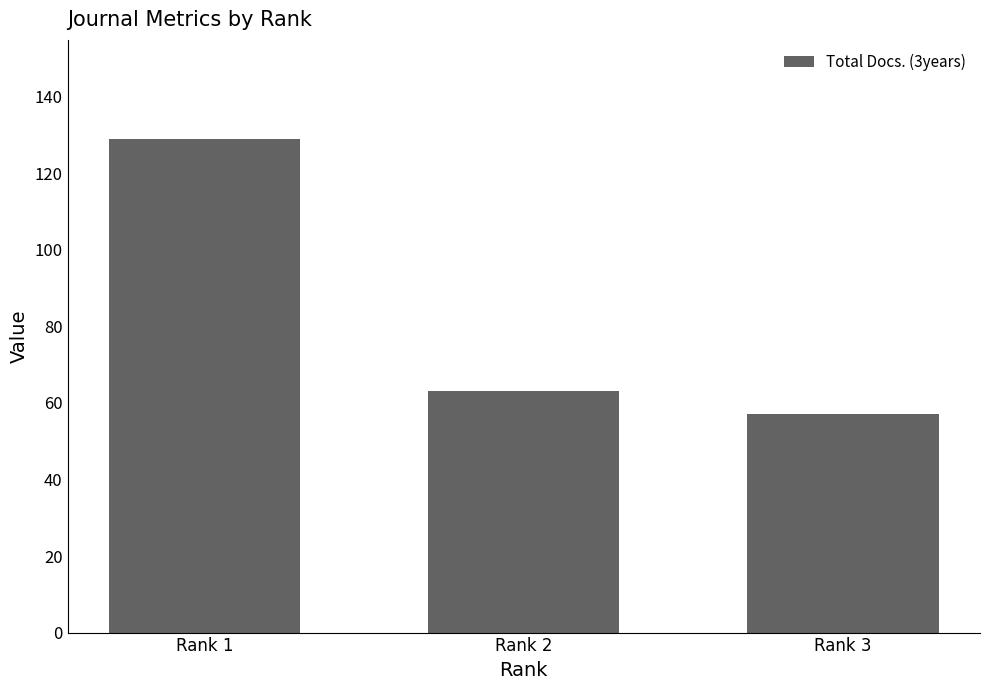

Between Rank 1 and Rank 3, which is larger?

Rank 1